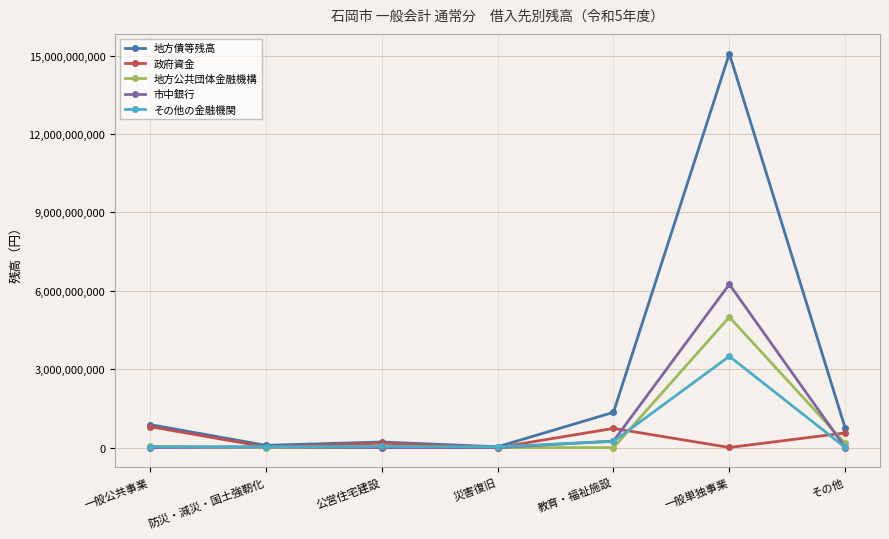

True or false: 政府資金 has more than 1 interior local peaks.

True